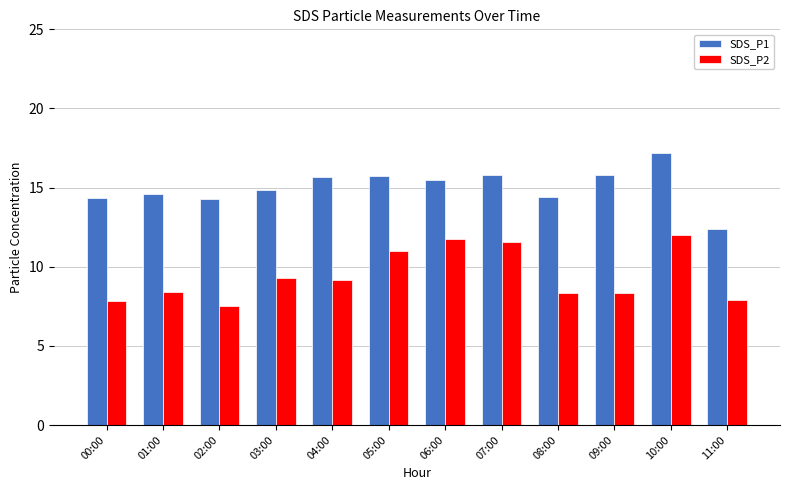

Which series has the largest range (max minus min)?

SDS_P1